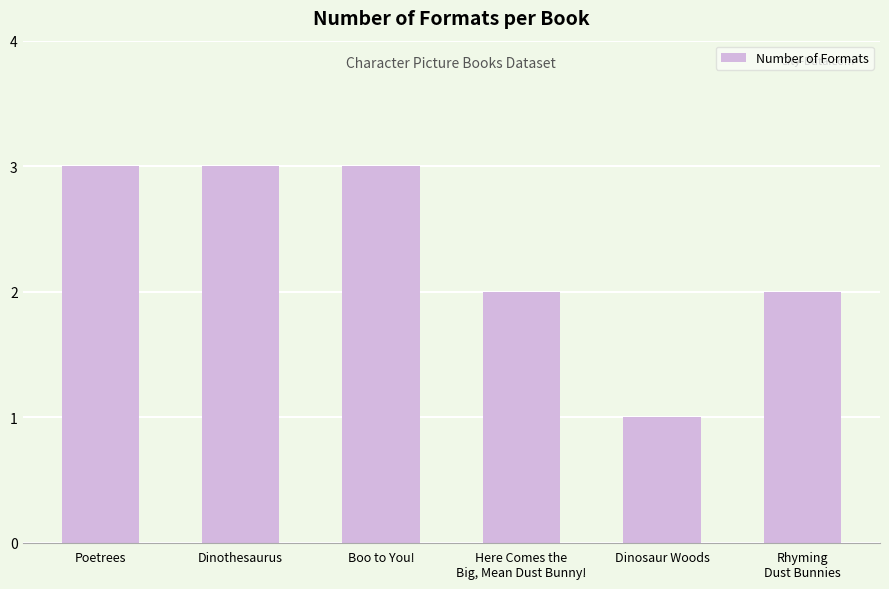

What is the label of the 4th bar from the right?

Boo to You!